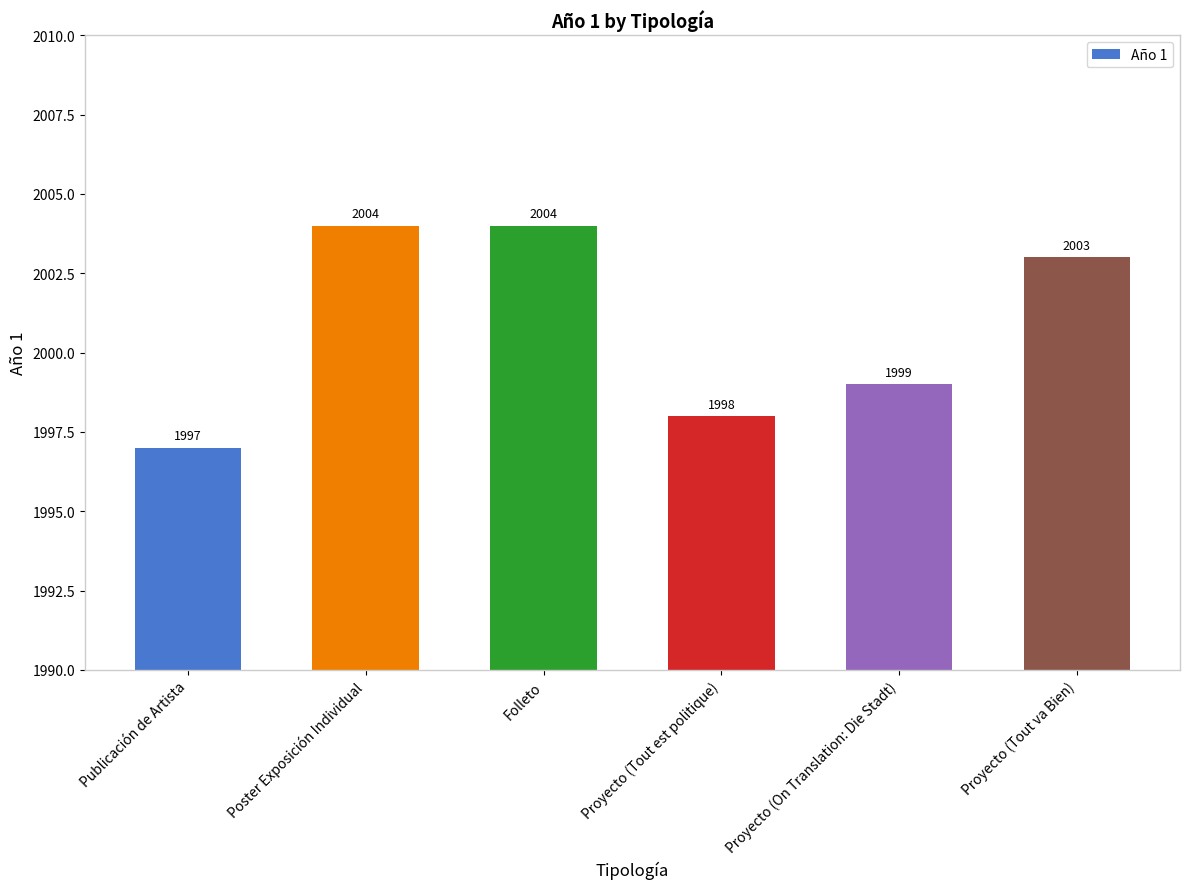

What is the greatest value displayed?

2004